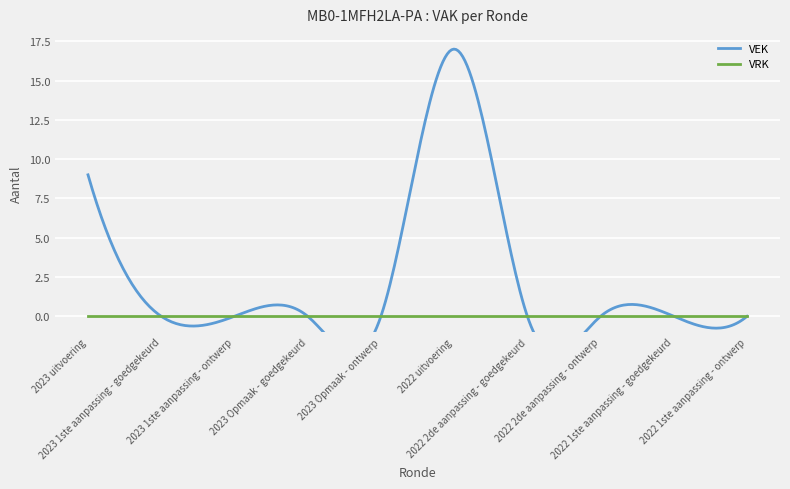

Which label corresponds to the smallest value in the chart?

2023 1ste aanpassing - goedgekeurd